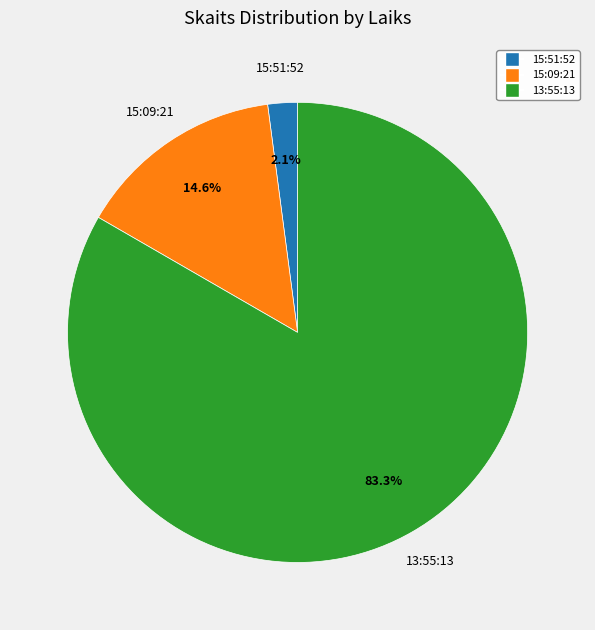

Rank the categories by value from lowest to highest.

15:51:52, 15:09:21, 13:55:13